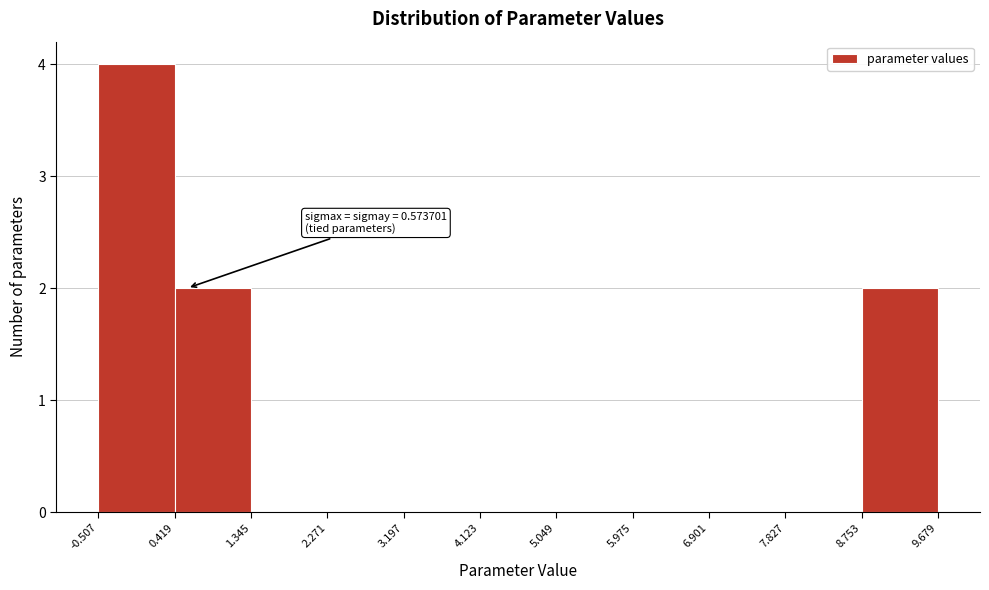

Over which range of the x-axis is the bar tallest?

-0.507 to 0.419